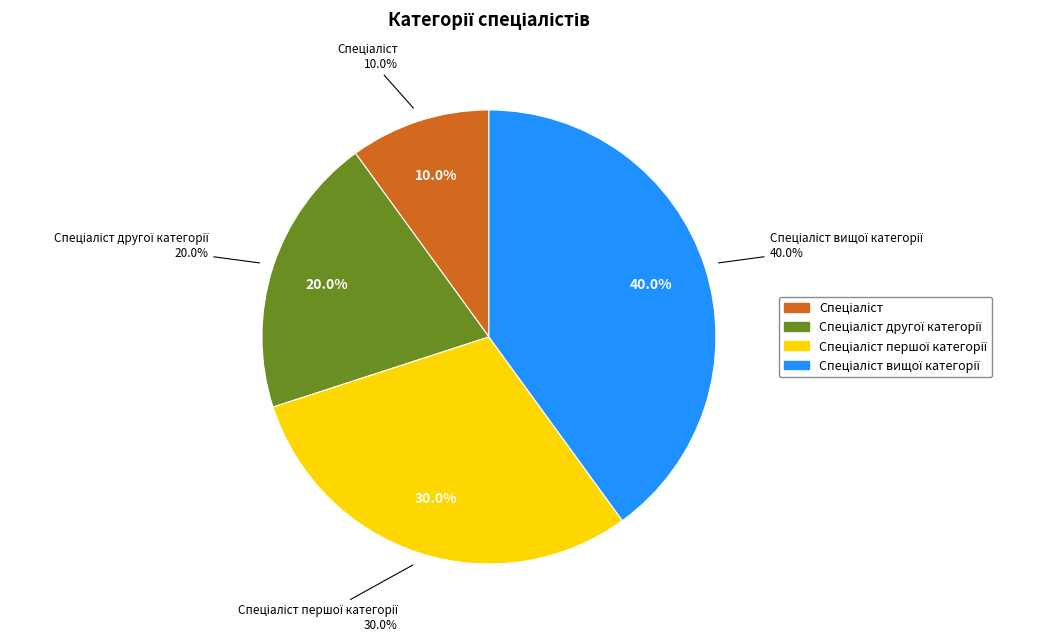

To the nearest percent, what portion does Спеціаліст другої категорії represent?

20%